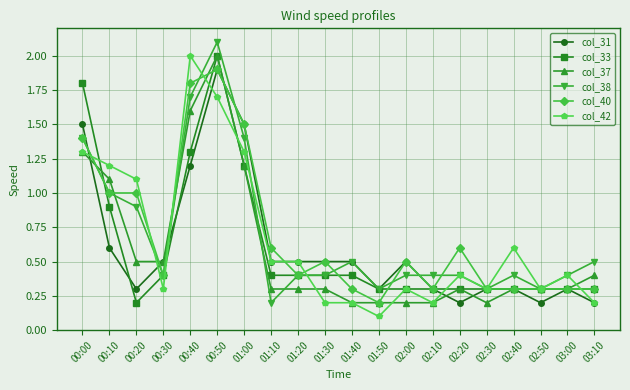

What is the minimum value for col_37?

0.2